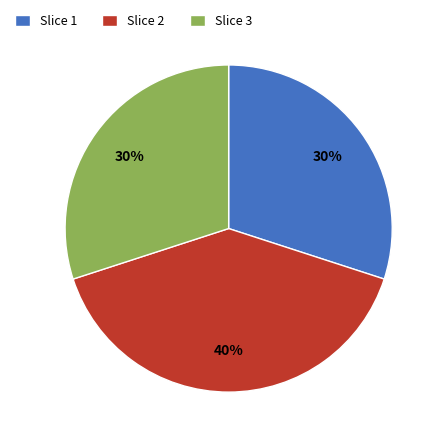

Is the sum of Slice 2 and Slice 3 greater than half?

Yes